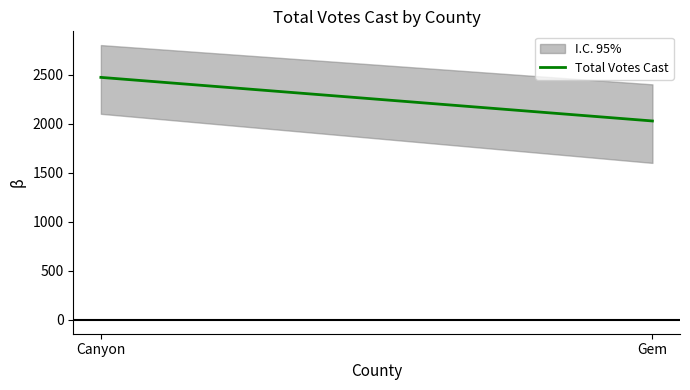

Which label corresponds to the largest value in the chart?

Canyon